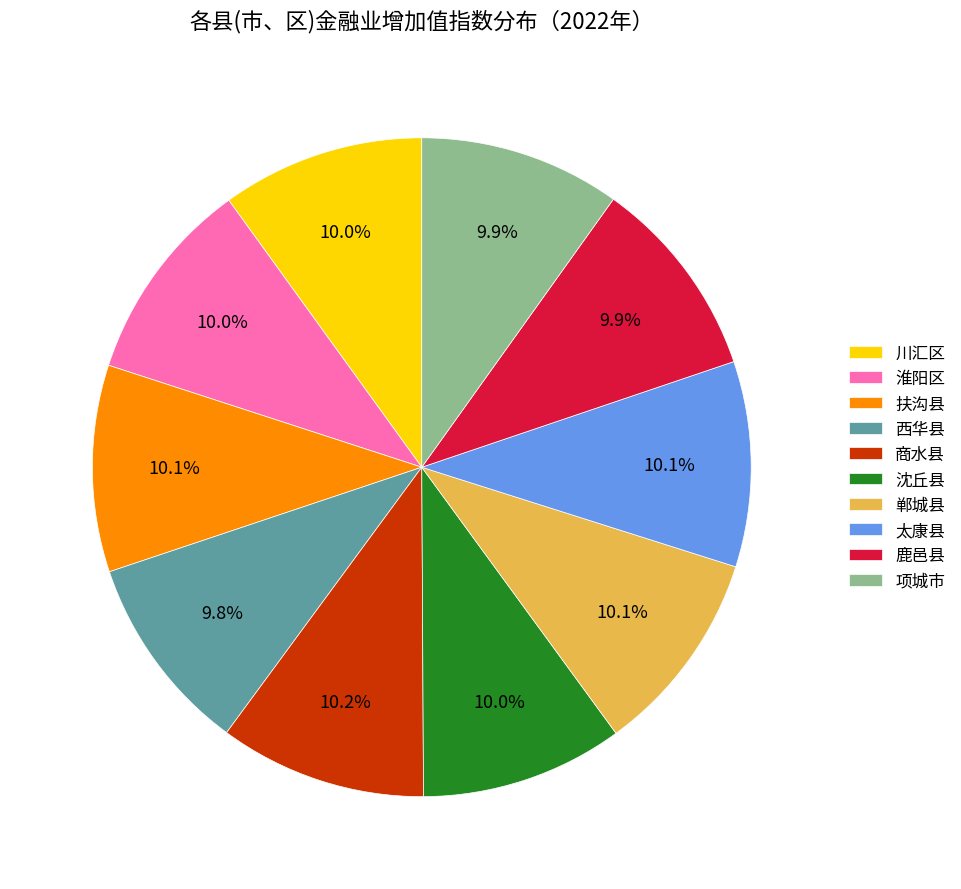

How many slices are in this pie chart?

10